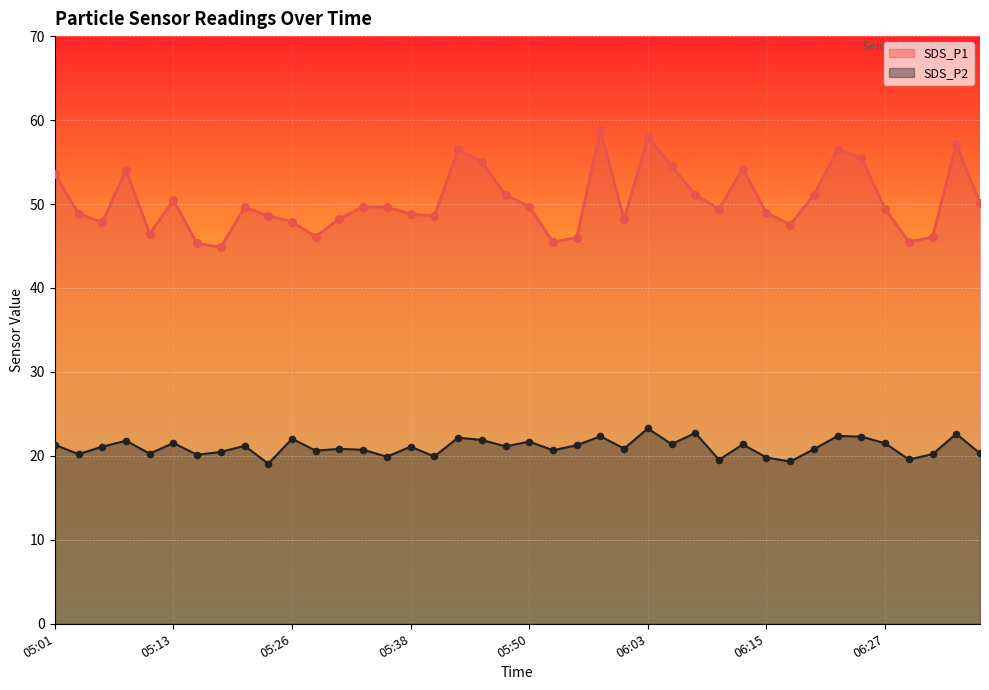

What are all the series names shown in the legend?

SDS_P1, SDS_P2